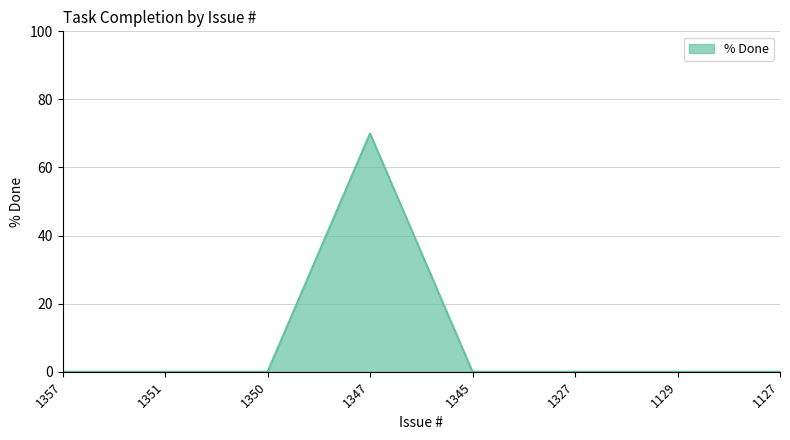

How many categories are shown in the chart?

8